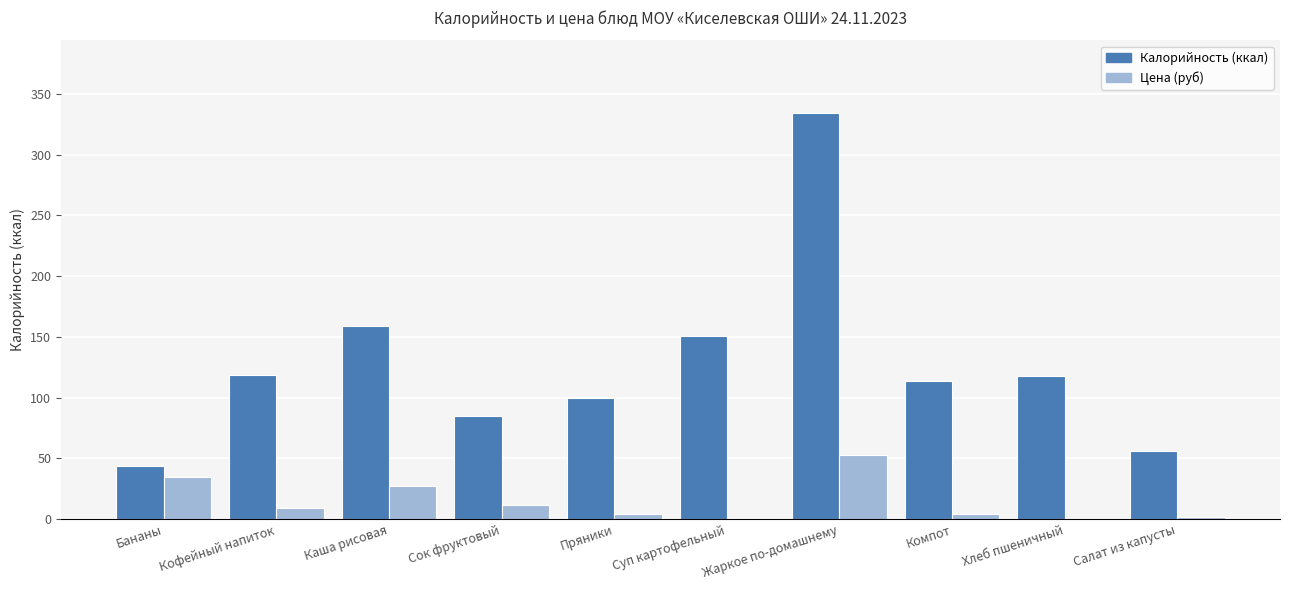

Which category has the highest value across all series?

Жаркое по-домашнему